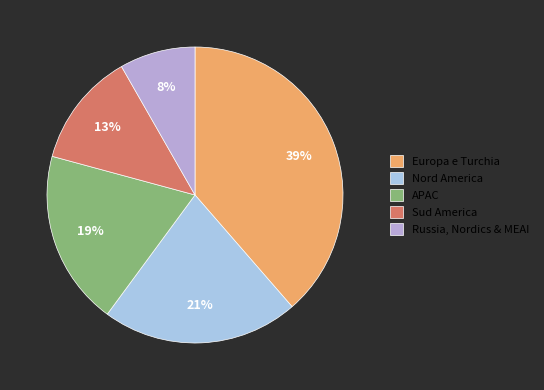

How many segments does this pie chart have?

5